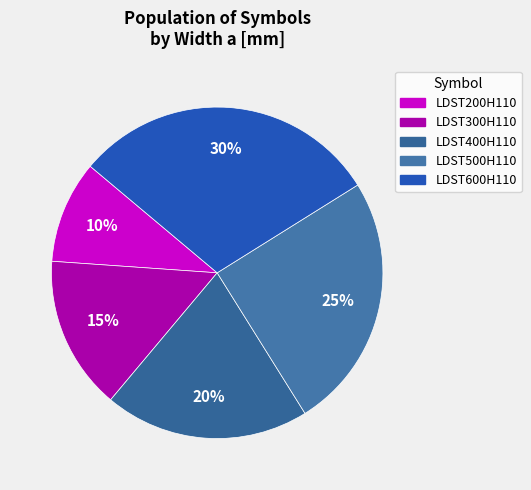

What percentage do LDST200H110 and LDST300H110 together represent?

25.0%